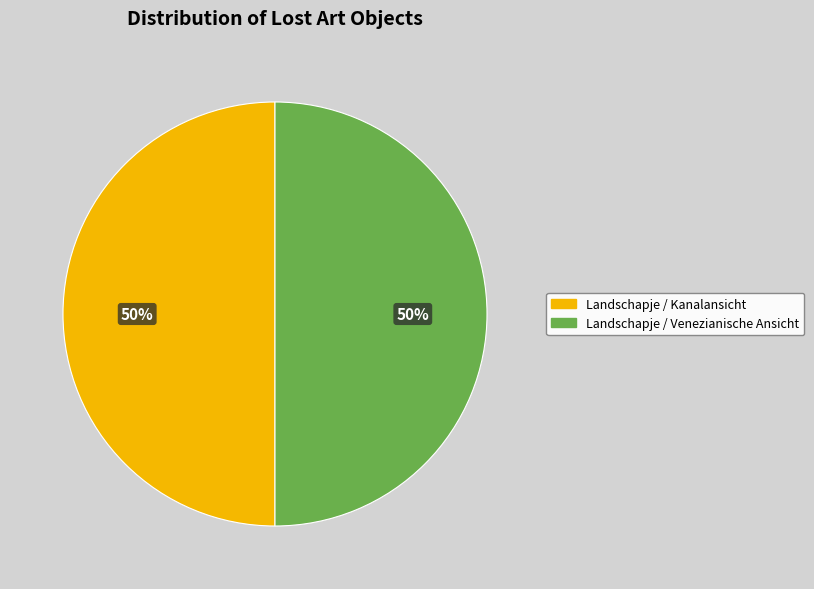

Approximately how many times larger is the value at Landschapje / Venezianische Ansicht compared to Landschapje / Kanalansicht?

1.0